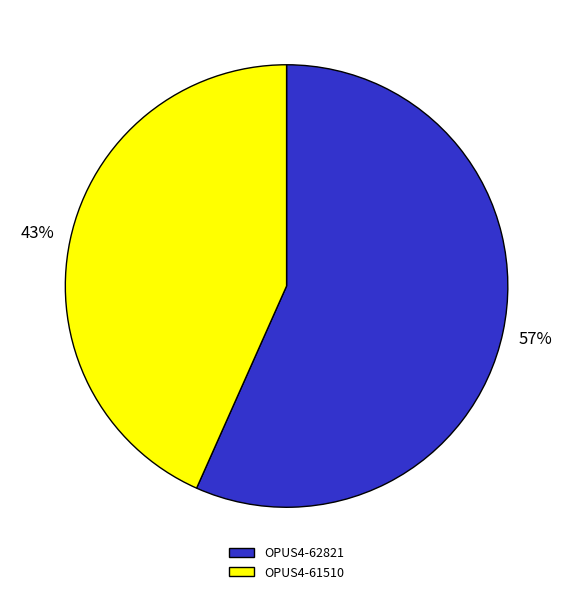

What is the ratio of the value at OPUS4-61510 to the value at OPUS4-62821?

0.8